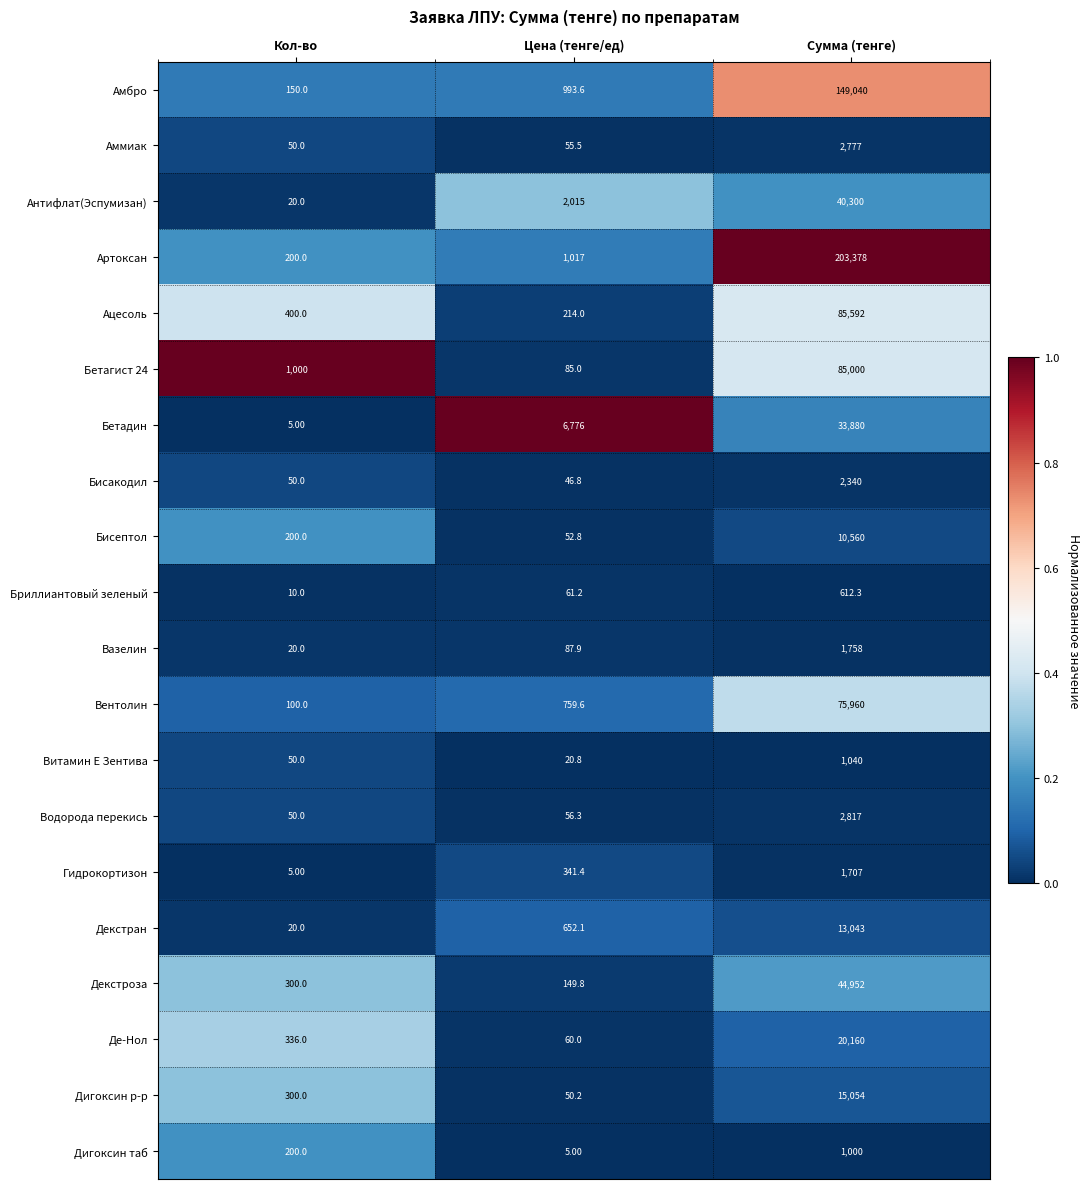

At which label is Бриллиантовый зеленый closest to 311?

Цена (тенге/ед)